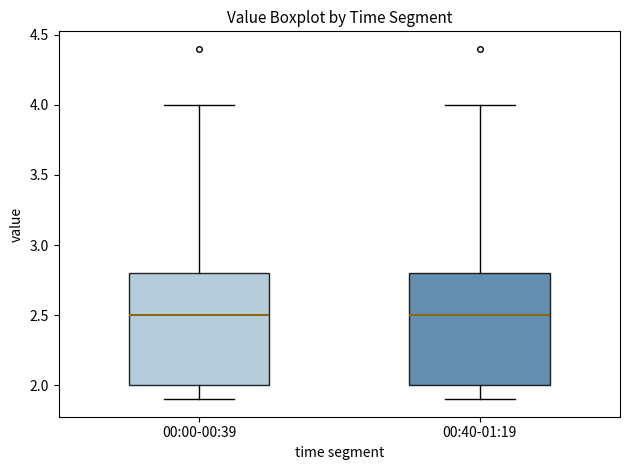

Reading left to right, transcribe this box plot: for each box, give where its median line is, the range the box spans, and where its two whiskers end, as read against the y-axis. The values are not printed on the chart, so give them approximately, as read against the axis.

00:00-00:39: median 2.5, box 2.0 to 2.8, whiskers 1.9 to 4.0
00:40-01:19: median 2.5, box 2.0 to 2.8, whiskers 1.9 to 4.0